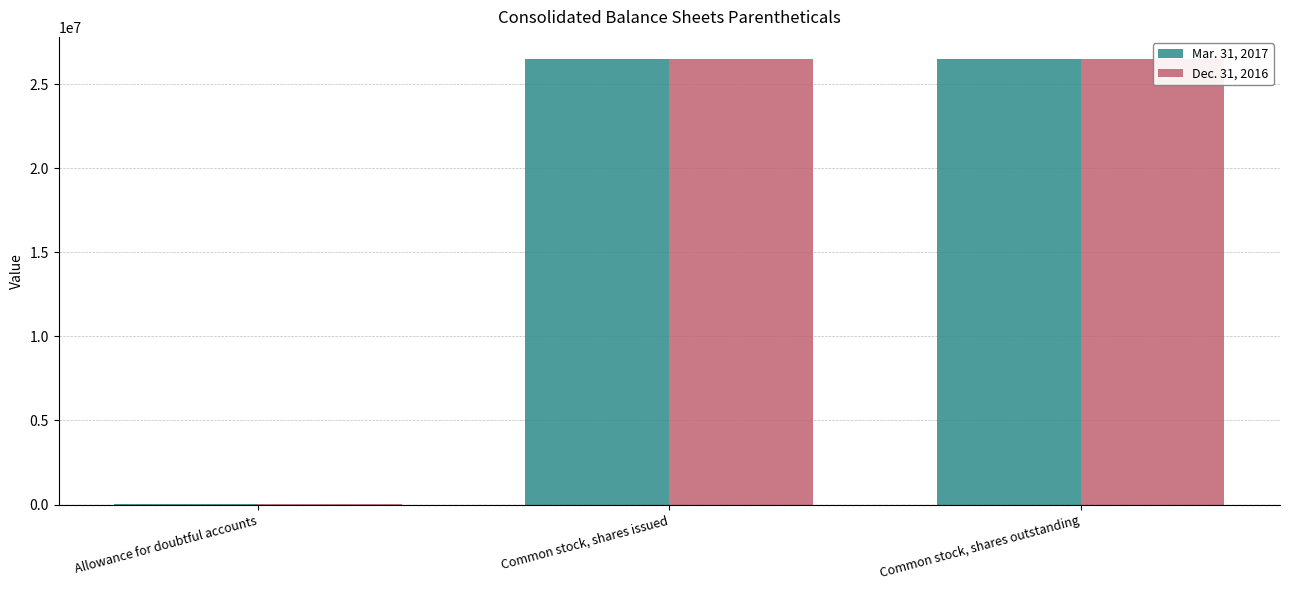

How many categories are shown in the chart?

3